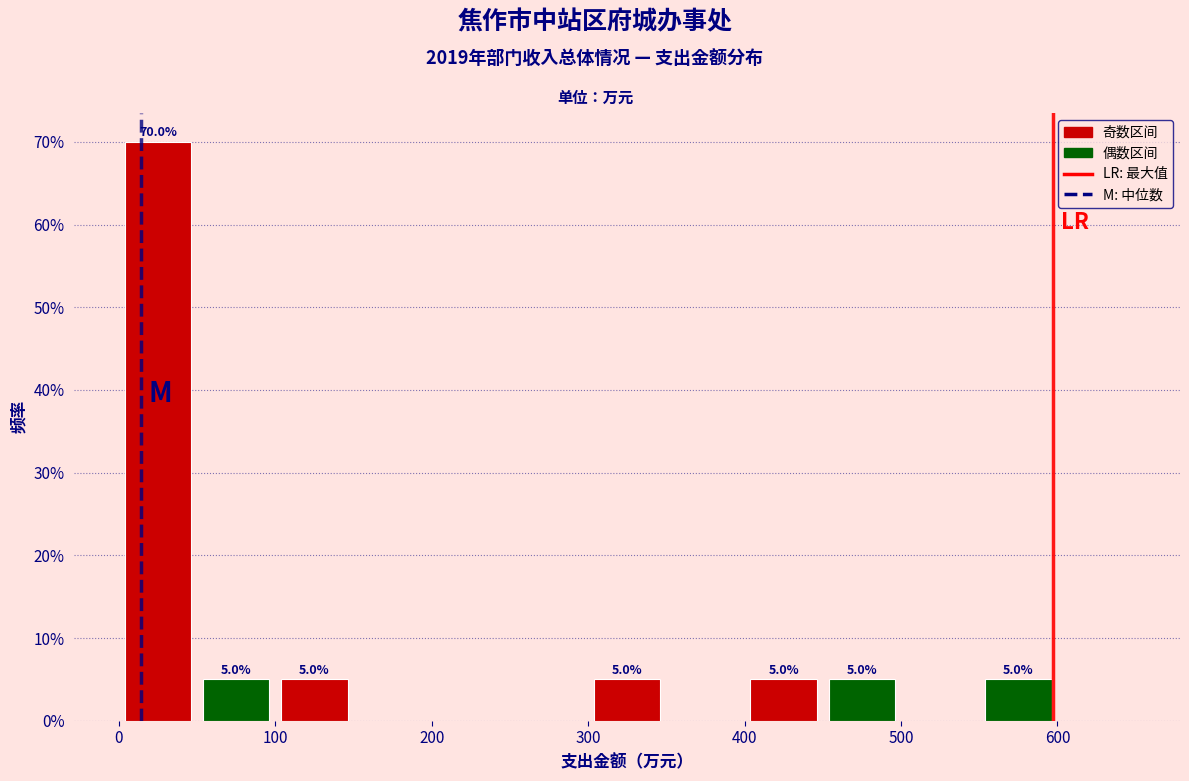

Which range on the x-axis has the tallest bar?

0 to 50